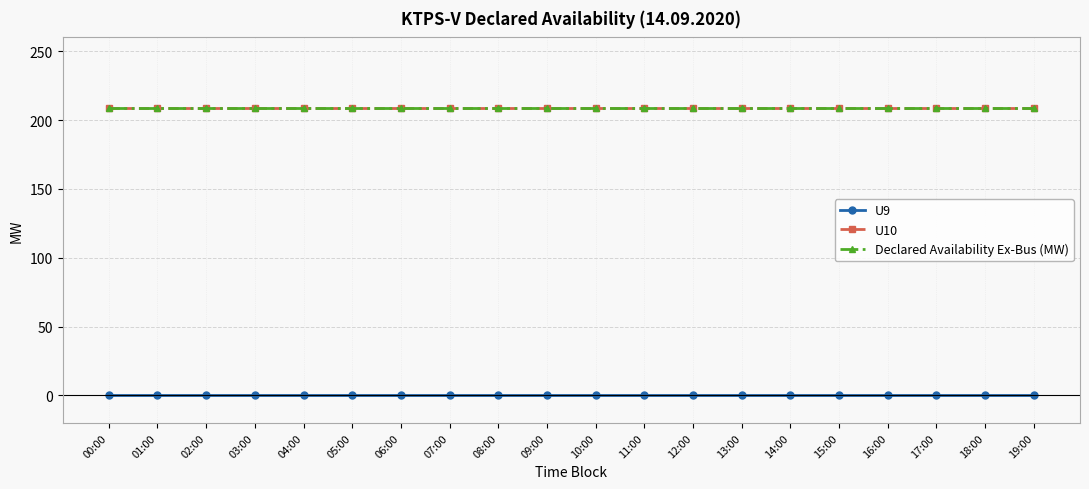

What is the value of the U10 point at the 14th from the left?

209